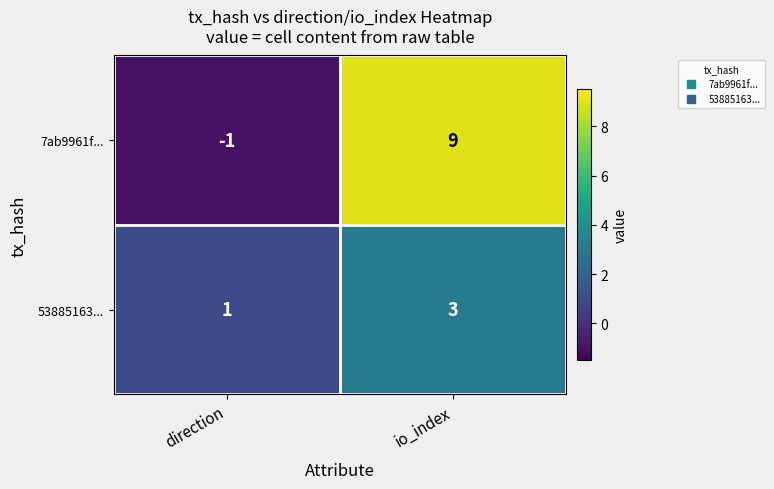

Reading left to right, list all the values displayed in this chart.

7ab9961f...: direction=-1	io_index=9
53885163...: direction=1	io_index=3